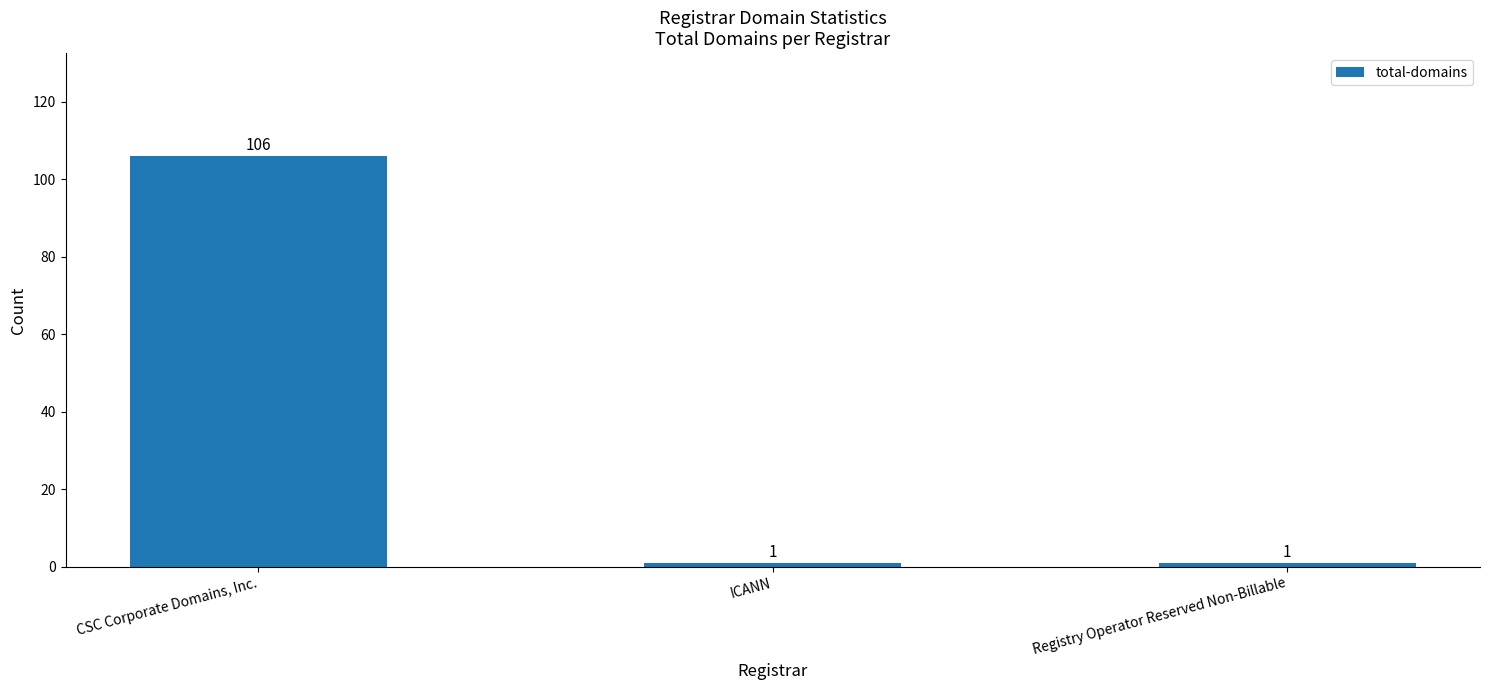

What is the average value?

36